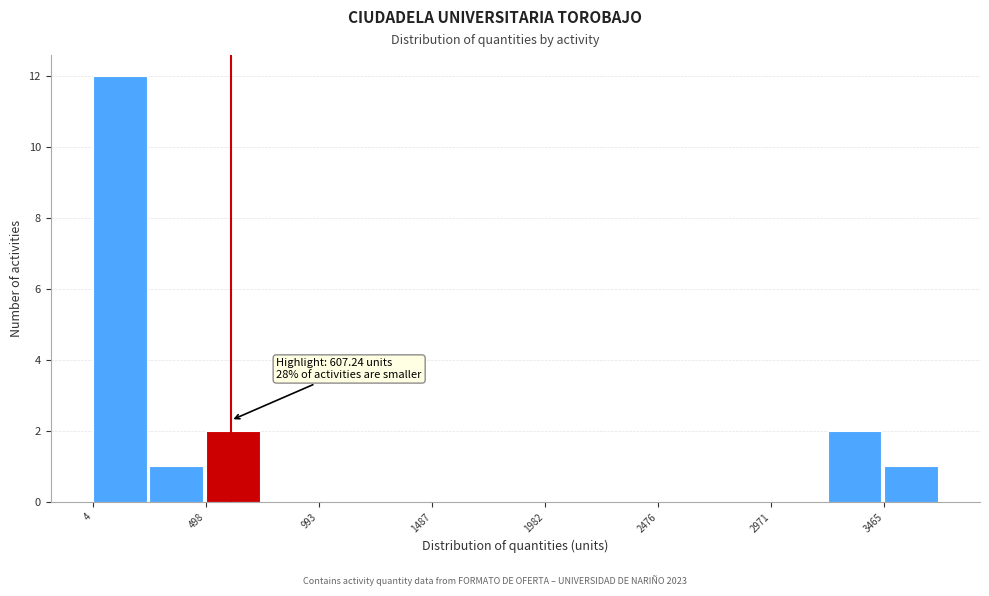

Which range on the x-axis has the tallest bar?

0 to 250